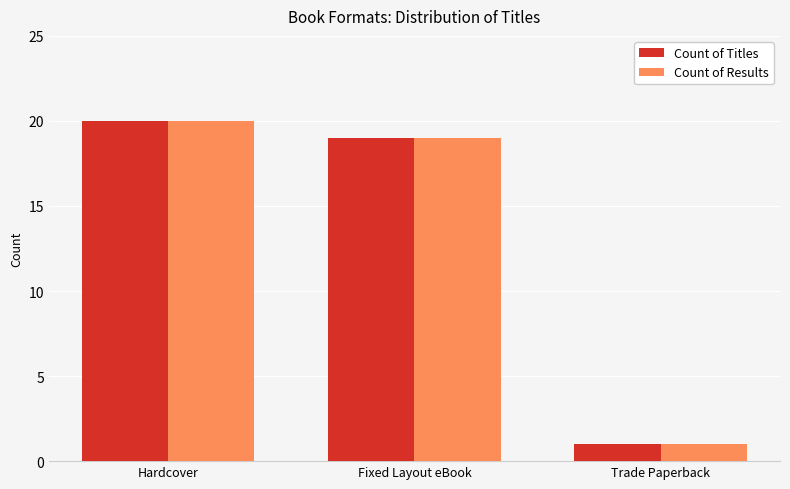

What is the label of the 3rd bar from the right?

Hardcover